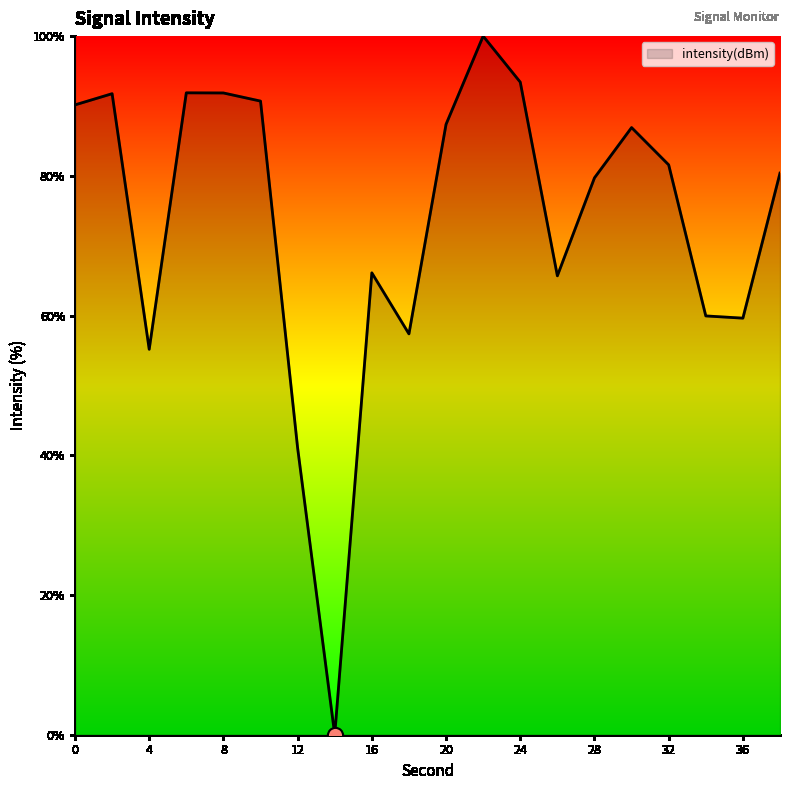

What is the greatest value displayed?

100.0